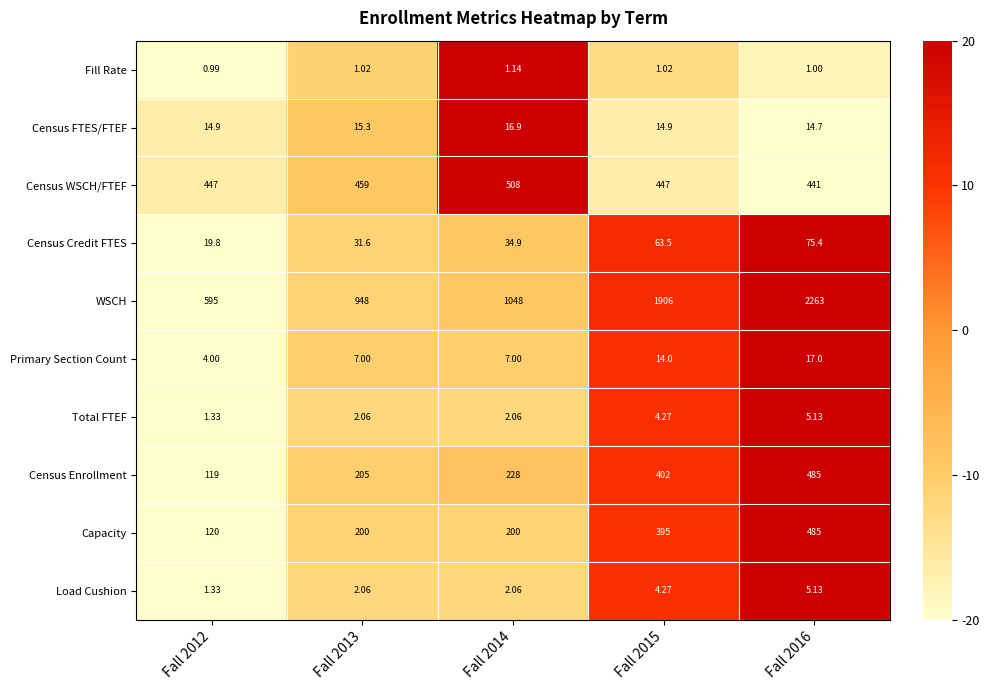

Which series has the largest total across all categories?

WSCH